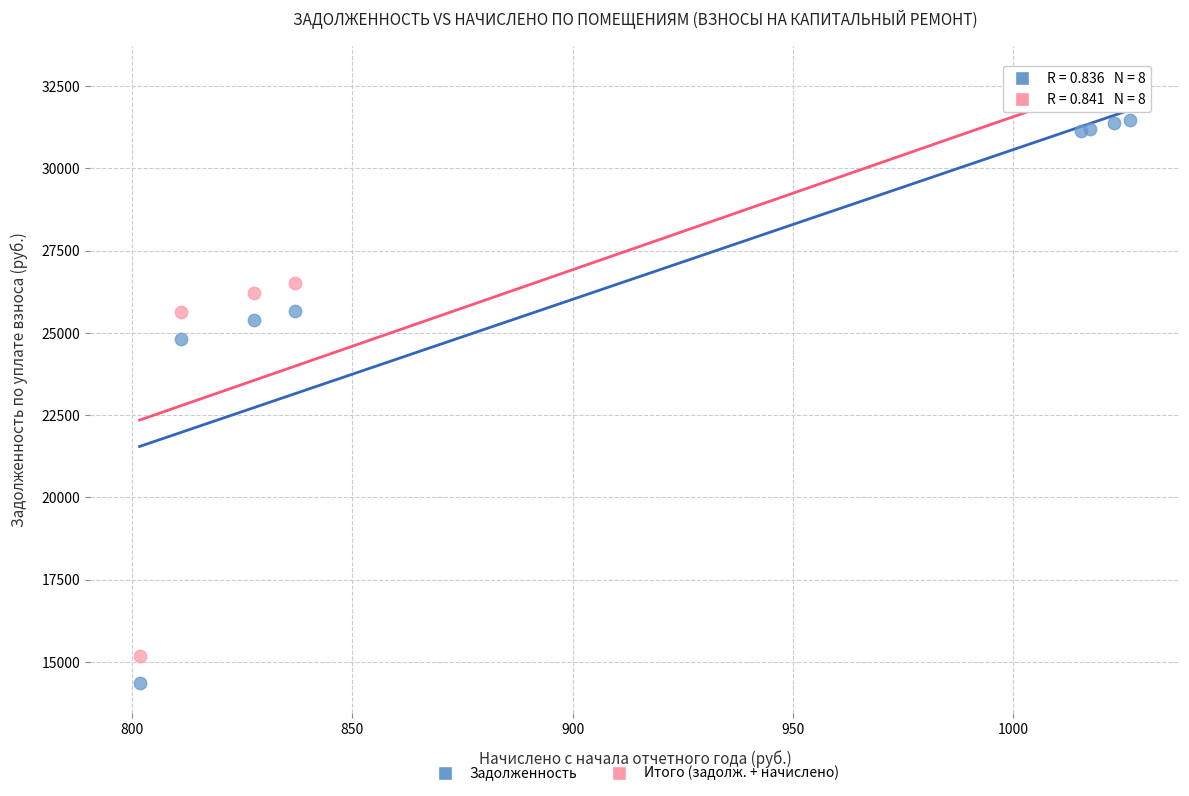

Across all series, what Y value is closest to 23440?

24821.6